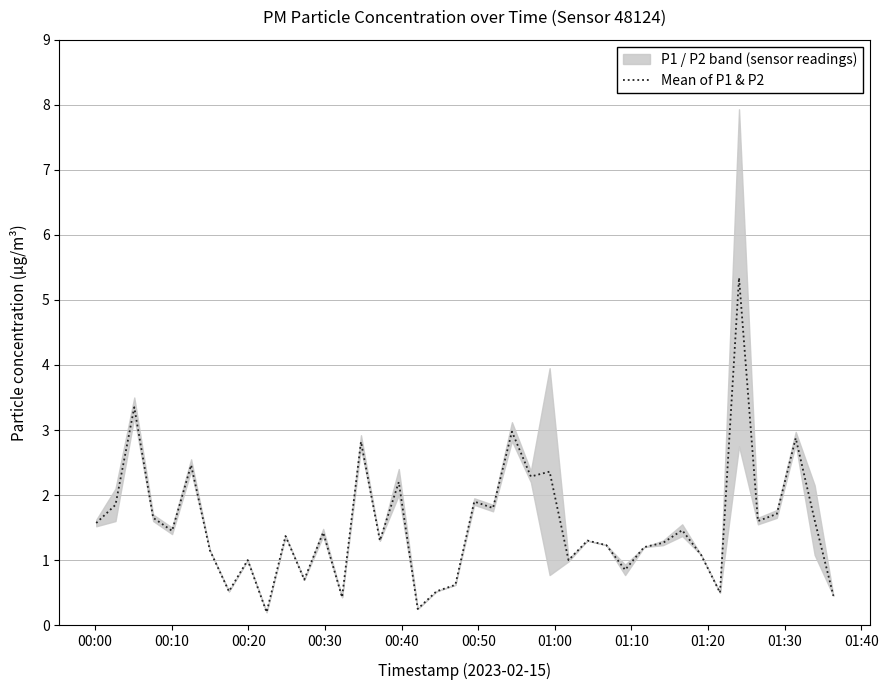

What position from the left is 01:20?

9